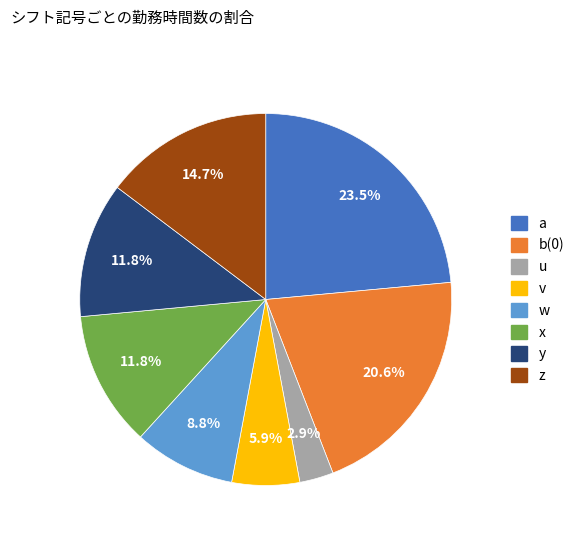

To the nearest percent, what is the difference between the largest and smallest slice percentages?

21%